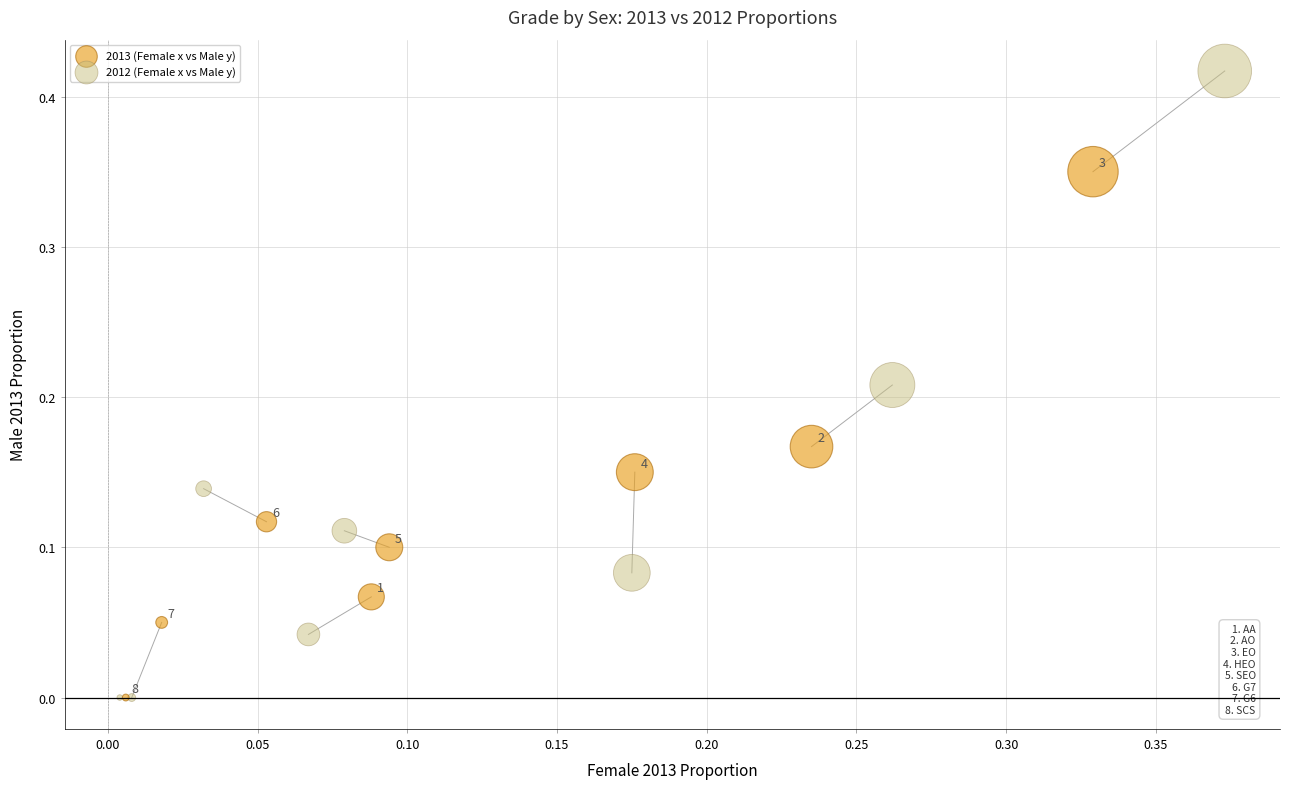

Which series reaches the maximum Y coordinate?

2012 (Female x vs Male y)